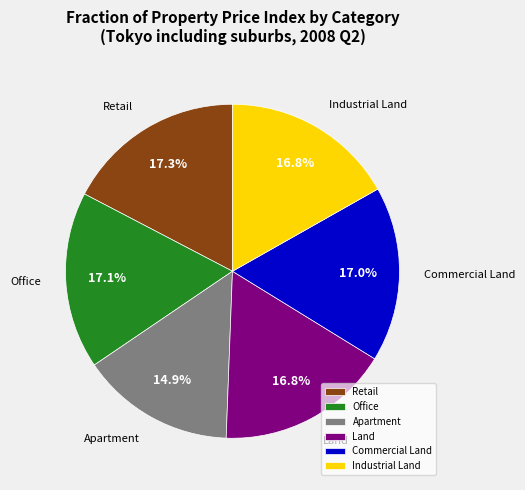

To the nearest percent, what percentage of the pie is Retail?

17%